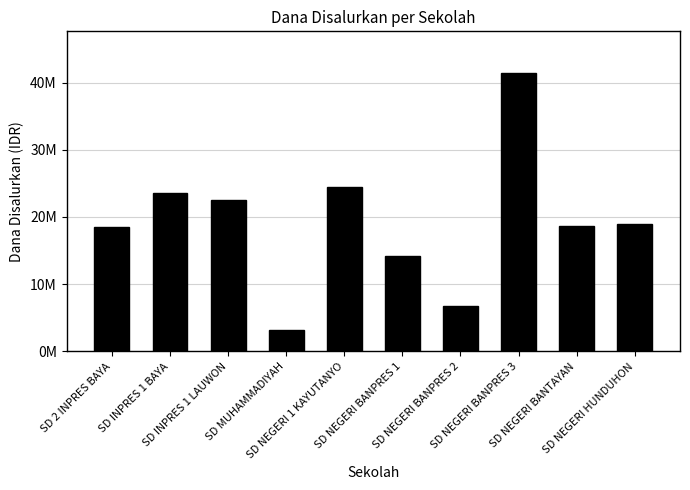

What position from the right is SD INPRES 1 BAYA?

9